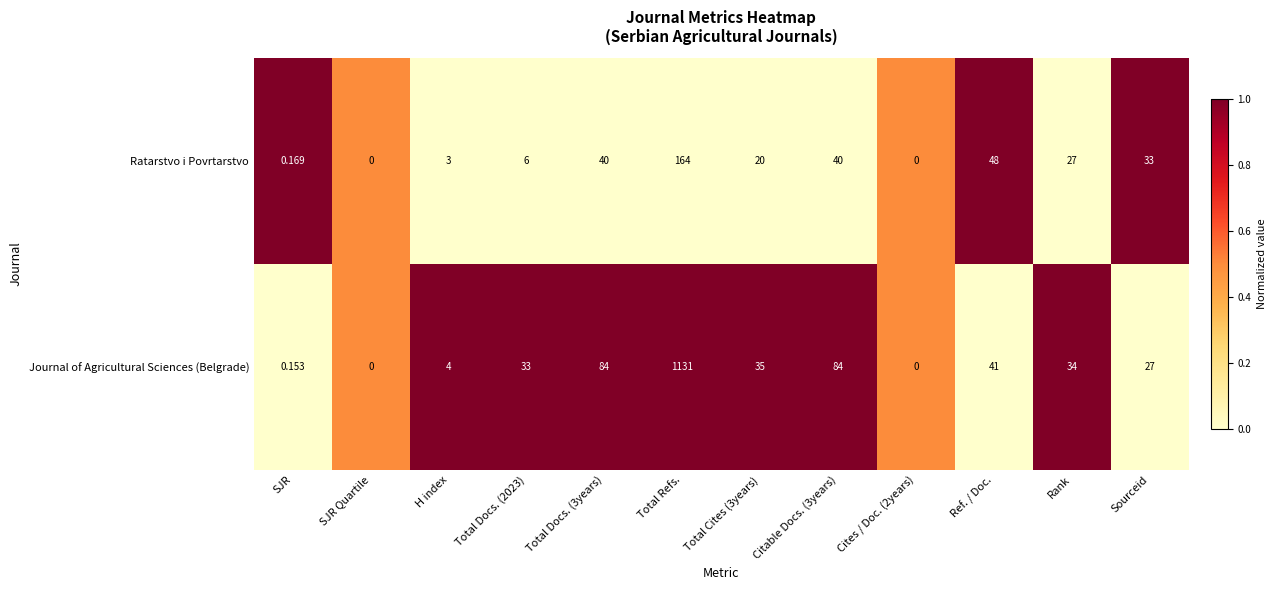

How many categories are shown in the chart?

12